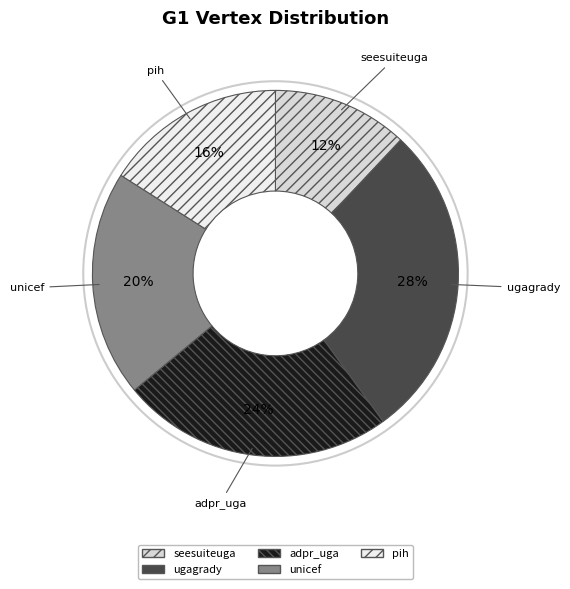

Count the number of slices in the pie.

5